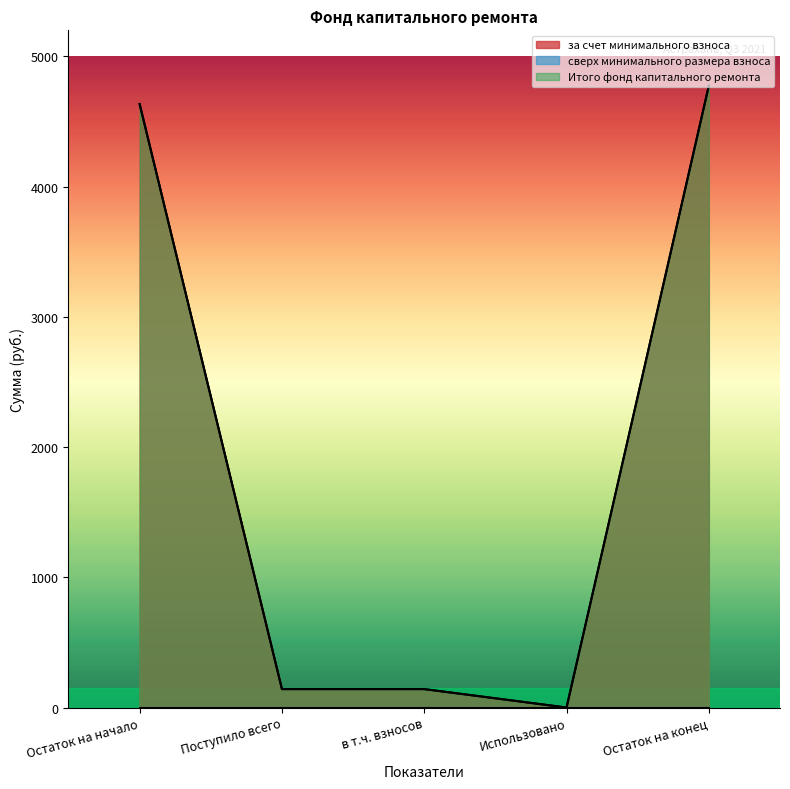

What is the sum of the за счет минимального взноса values at в т.ч. взносов and Остаток на начало?

4775.5